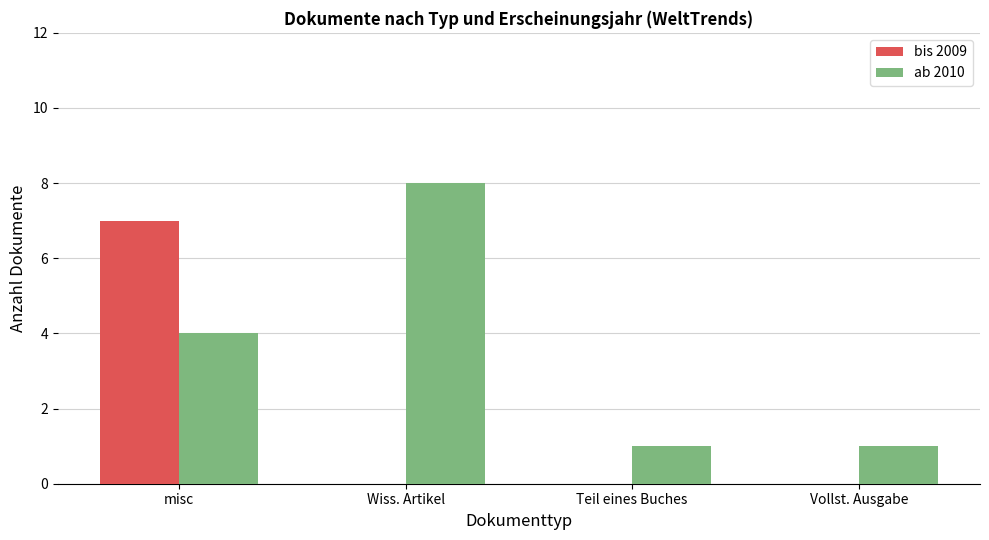

Count the number of categories in the chart.

4